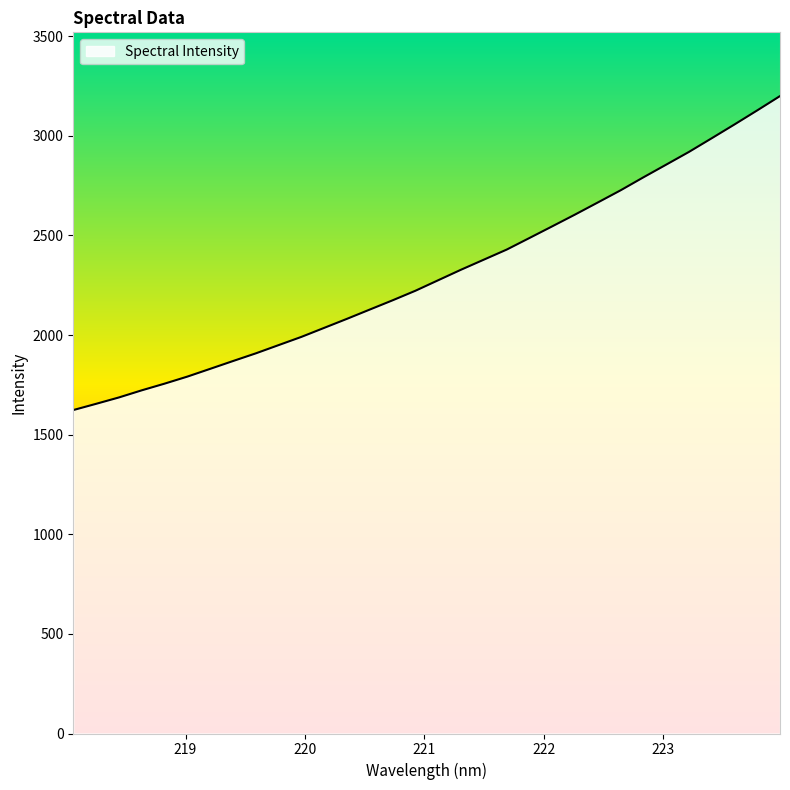

What is the greatest value displayed?

3199.2